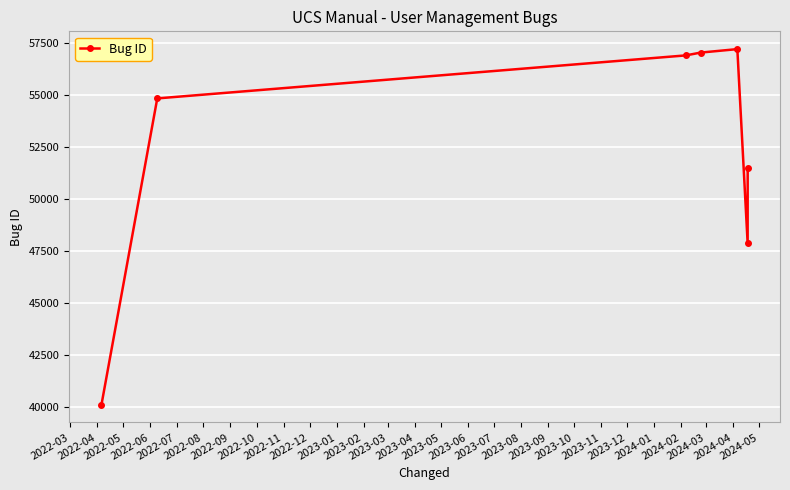

True or false: the data has more than 0 interior local peaks.

True